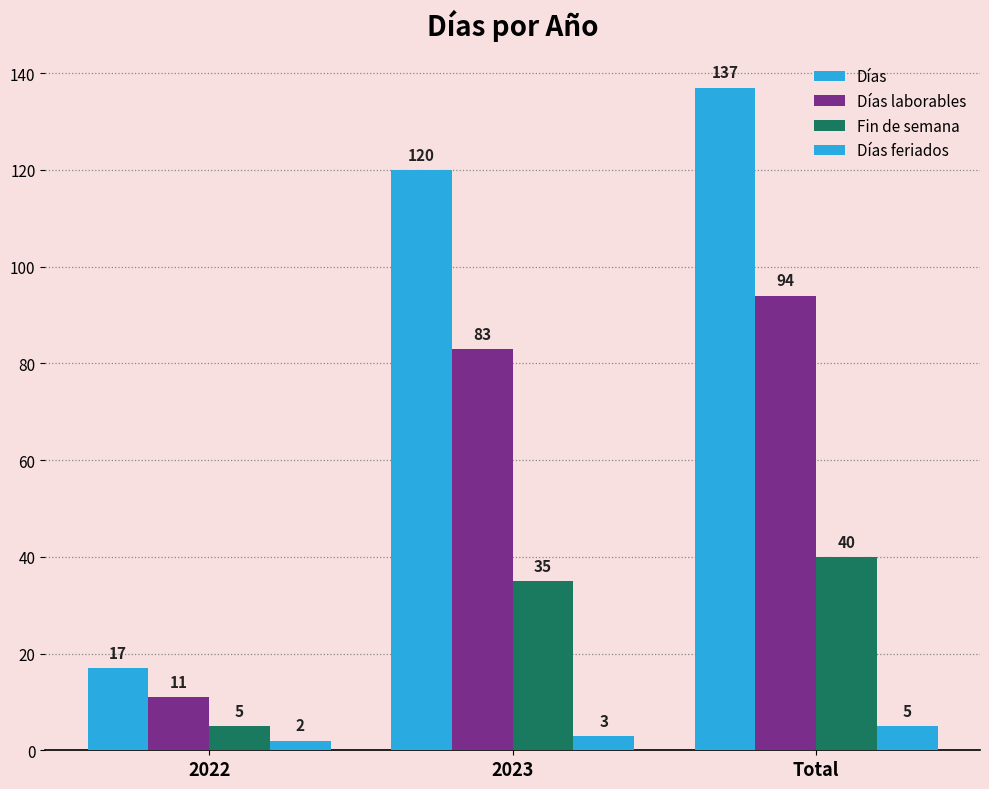

Which series has the widest spread of values?

Días